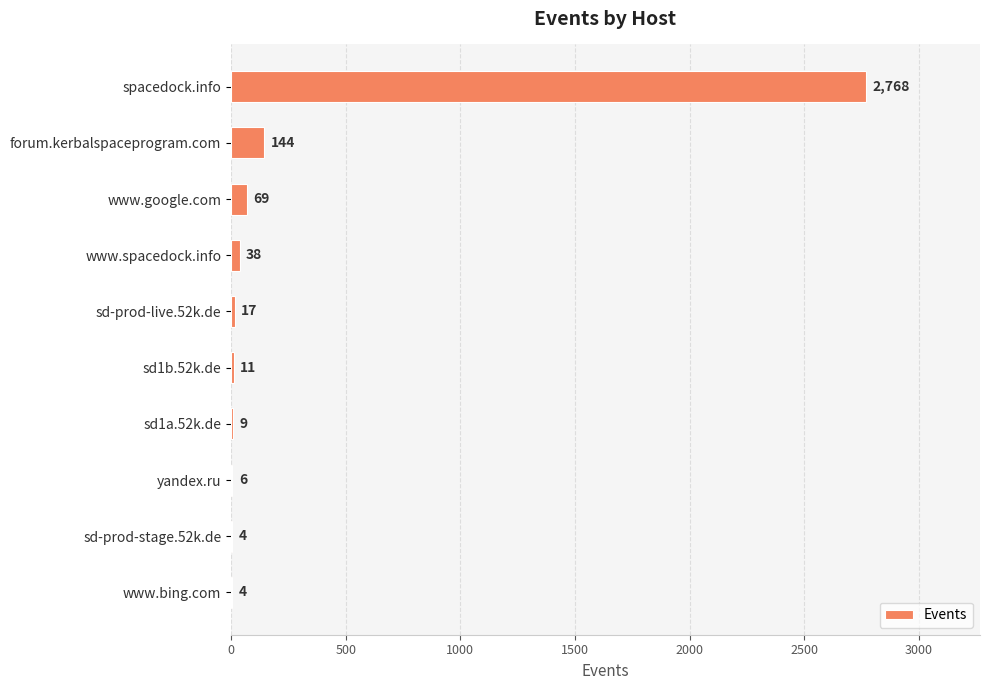

The chart shows a value of 11 at sd1b.52k.de. True or false?

True